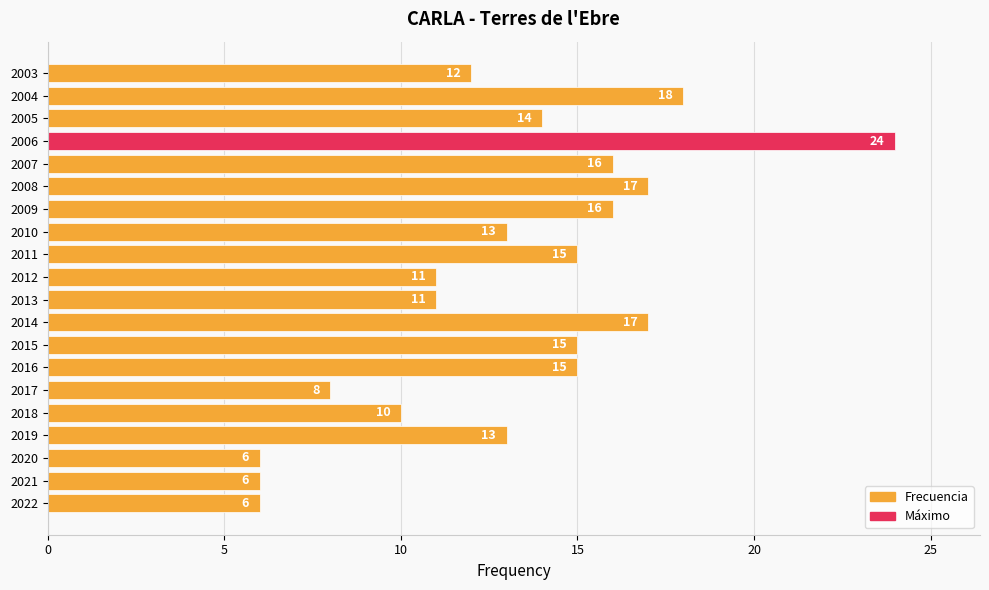

What is the average value?

13